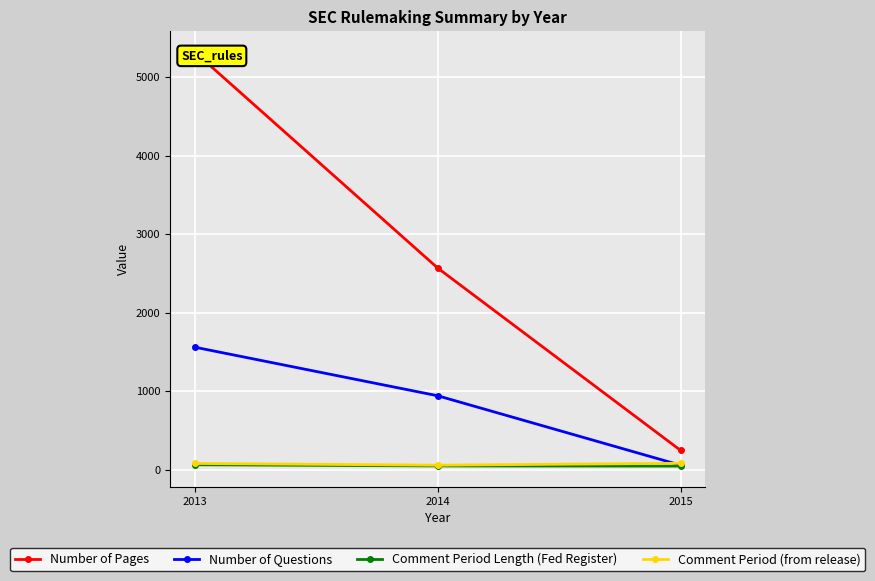

What is the sum of all Number of Questions values?

2560.0